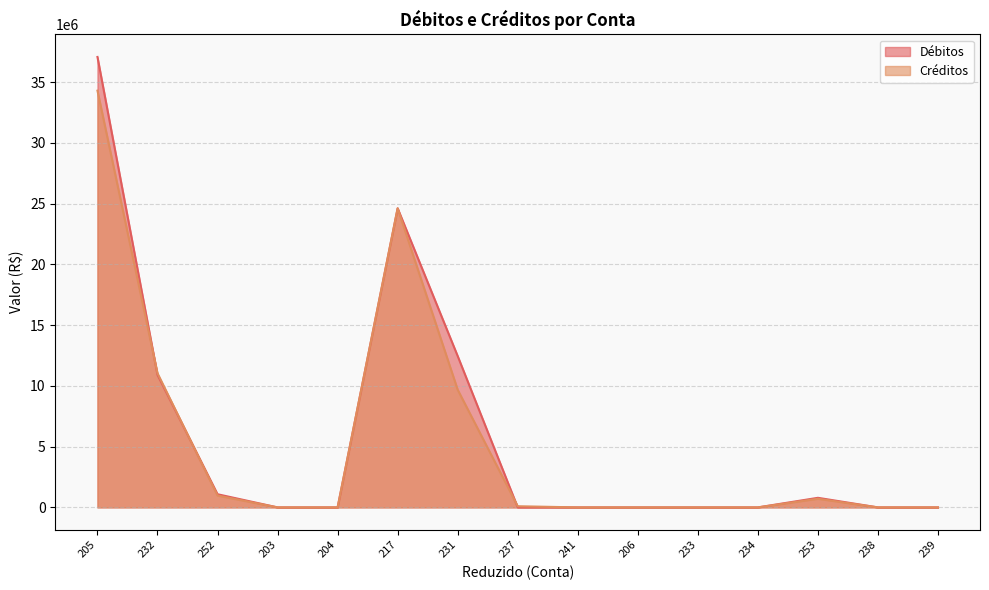

How many lines are shown in the chart?

2